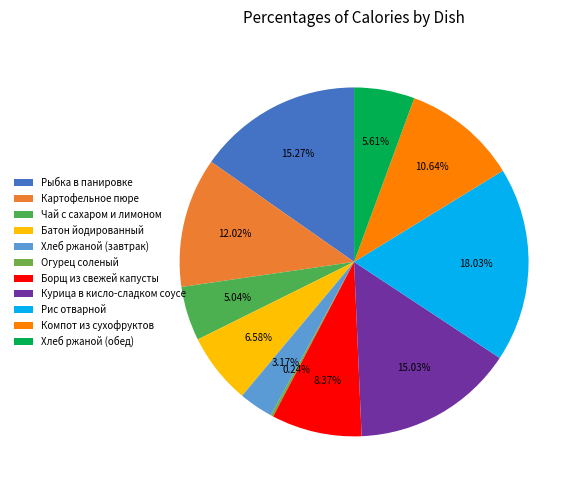

Which slice is the largest?

Рис отварной